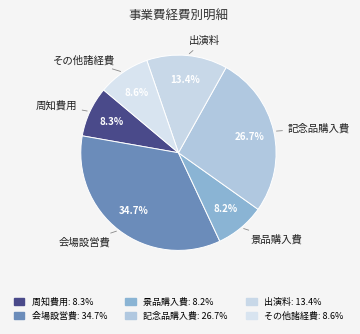

To the nearest percent, what is the difference between the largest and smallest slice percentages?

27%